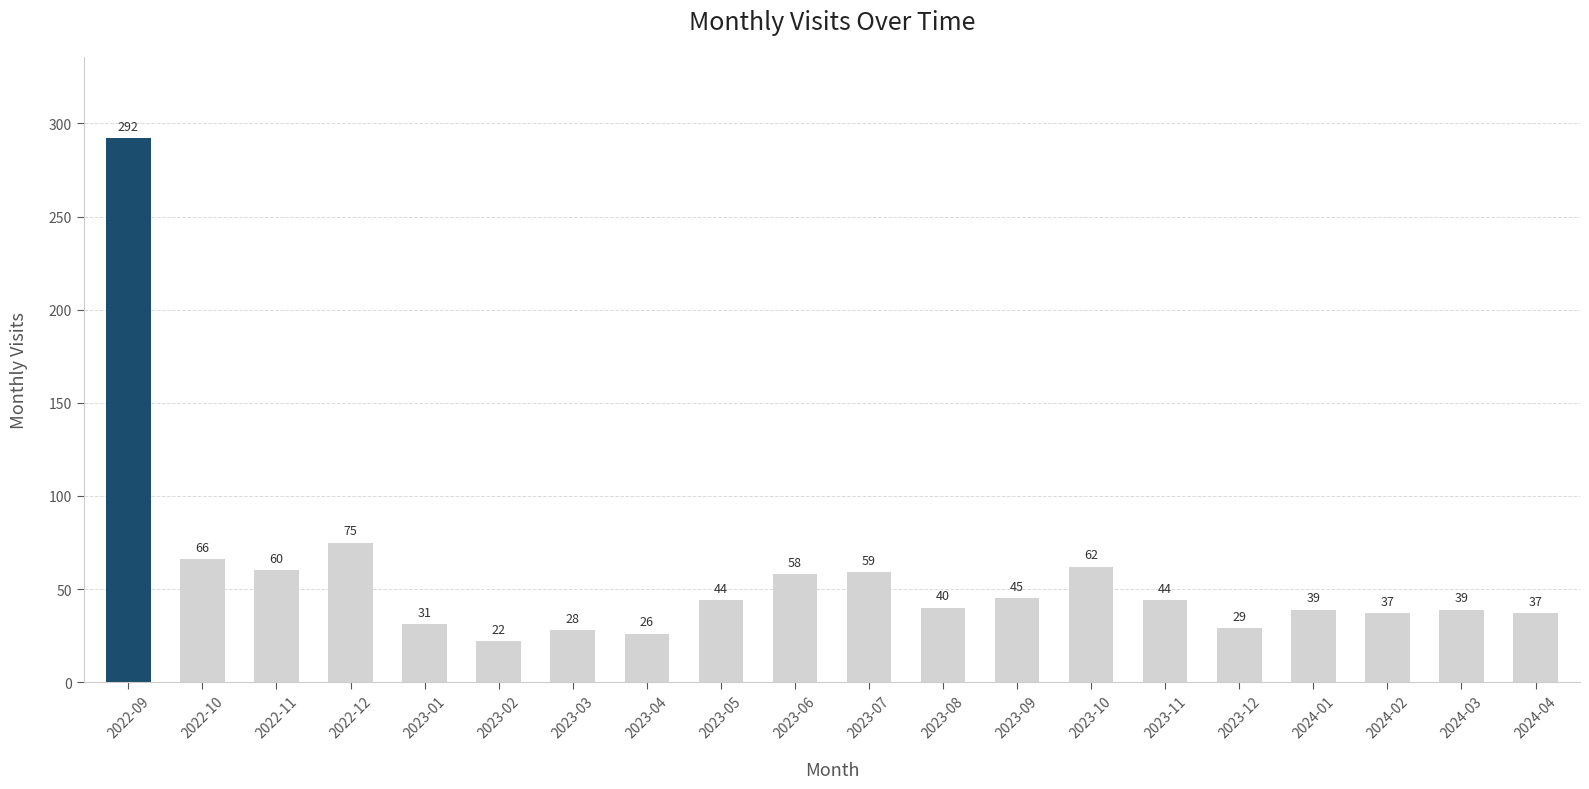

What is the value of the 13th bar from the left?

45